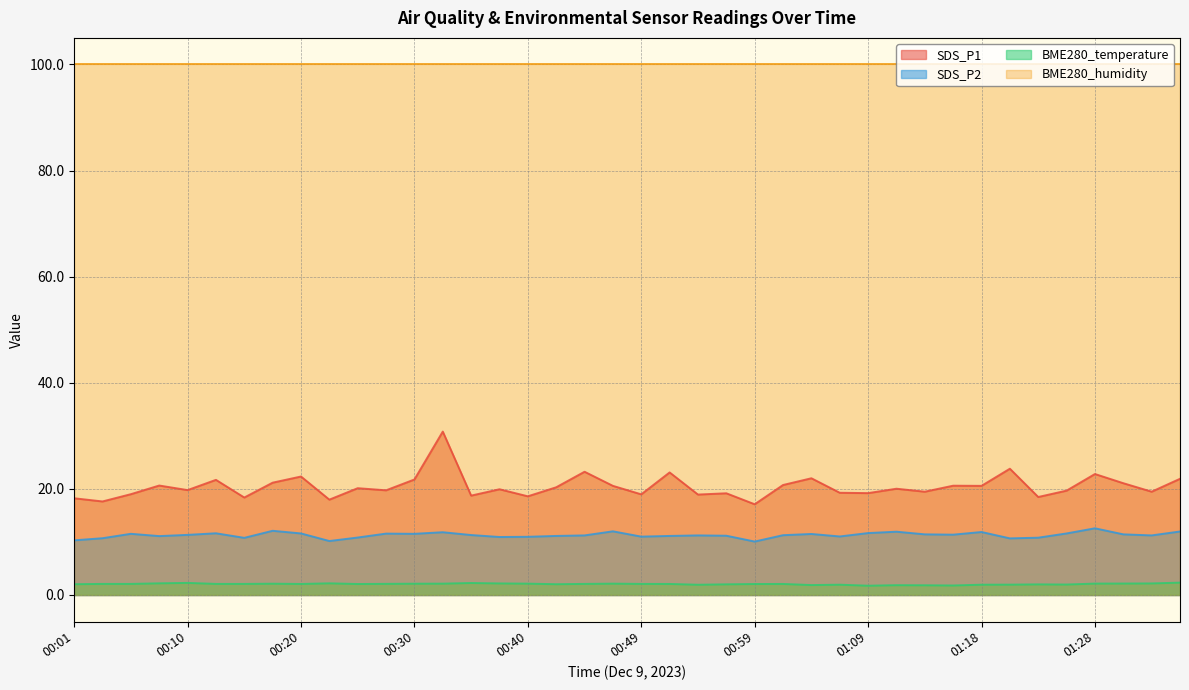

How many distinct data groups are displayed?

4